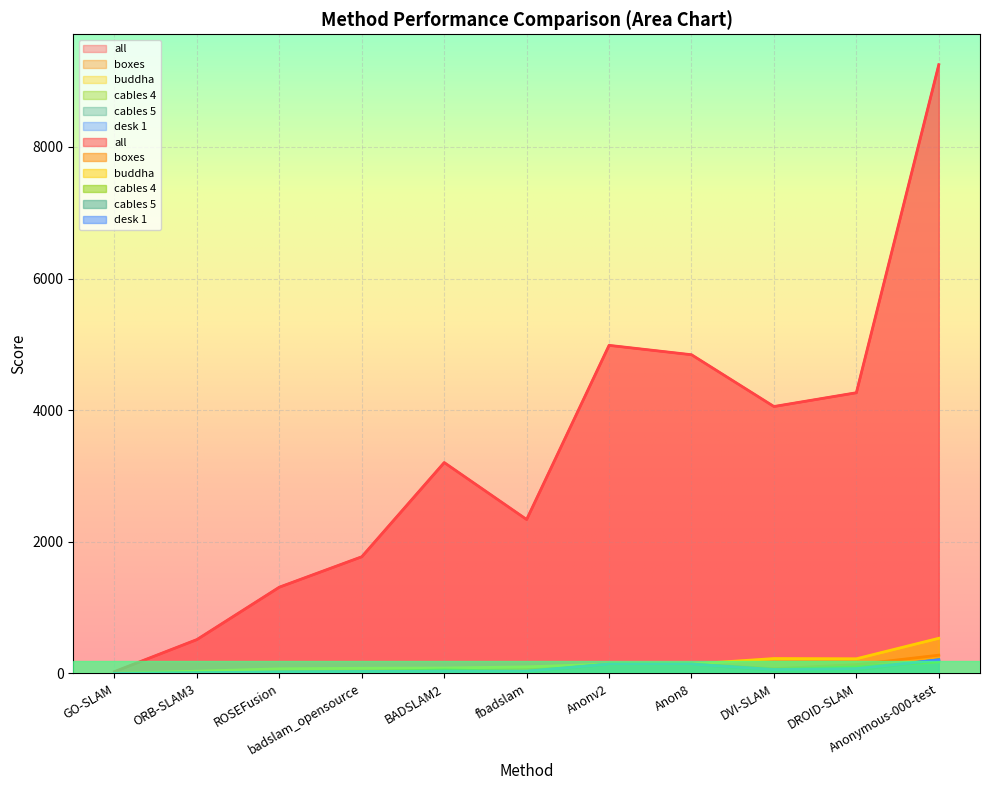

Which category has the lowest value in the cables 4 series?

GO-SLAM